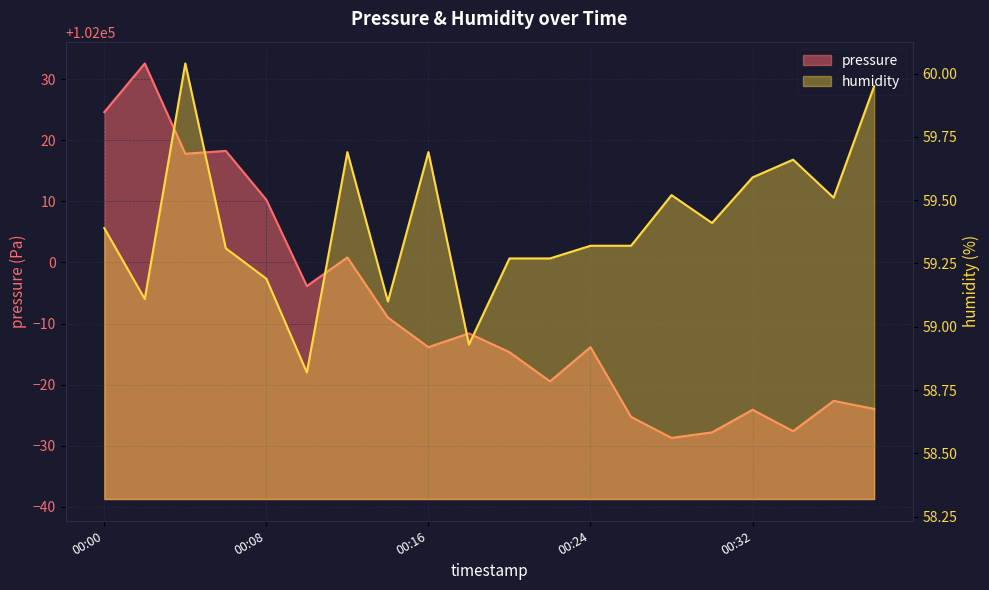

What is the spread (max minus min) of values at 00:36?

101917.8